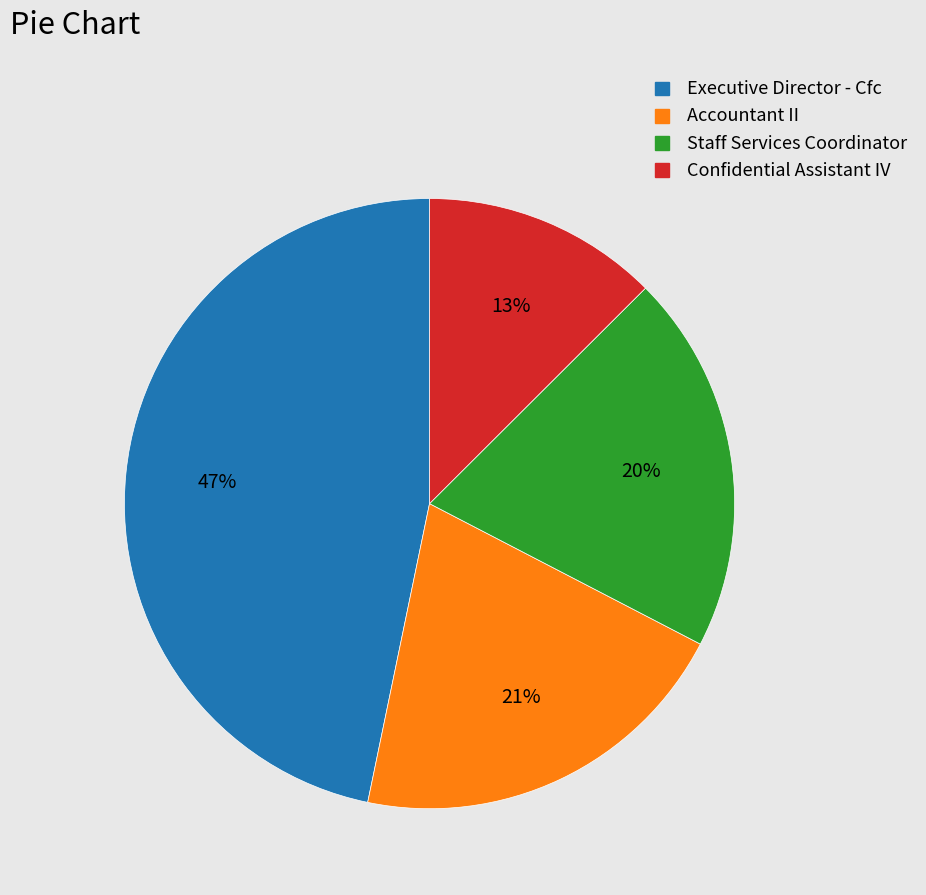

What is the ratio of the value at Staff Services Coordinator to the value at Accountant II?

1.0